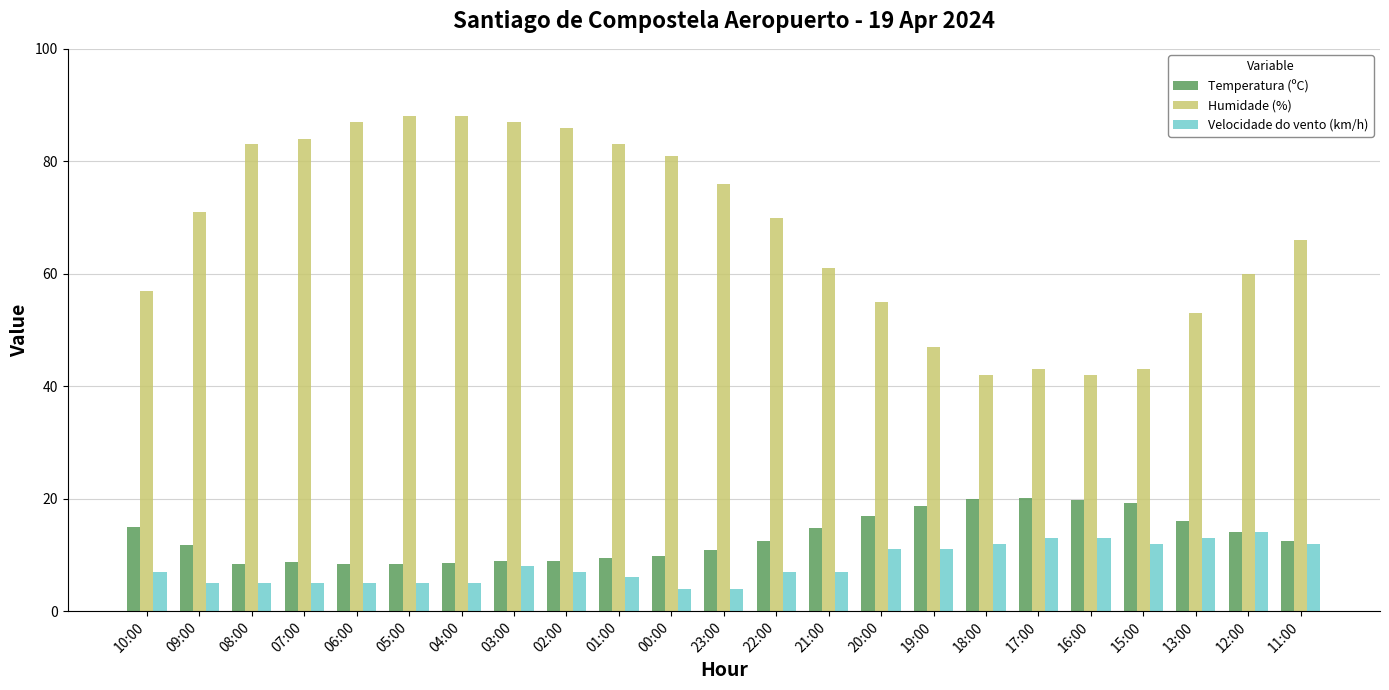

The value of Temperatura (ºC) at 20:00 is 6.3. True or false?

False